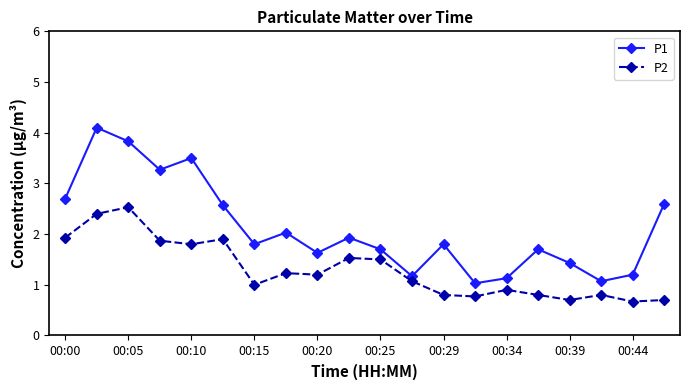

What is the value of the P2 point at the 17th from the left?

0.7